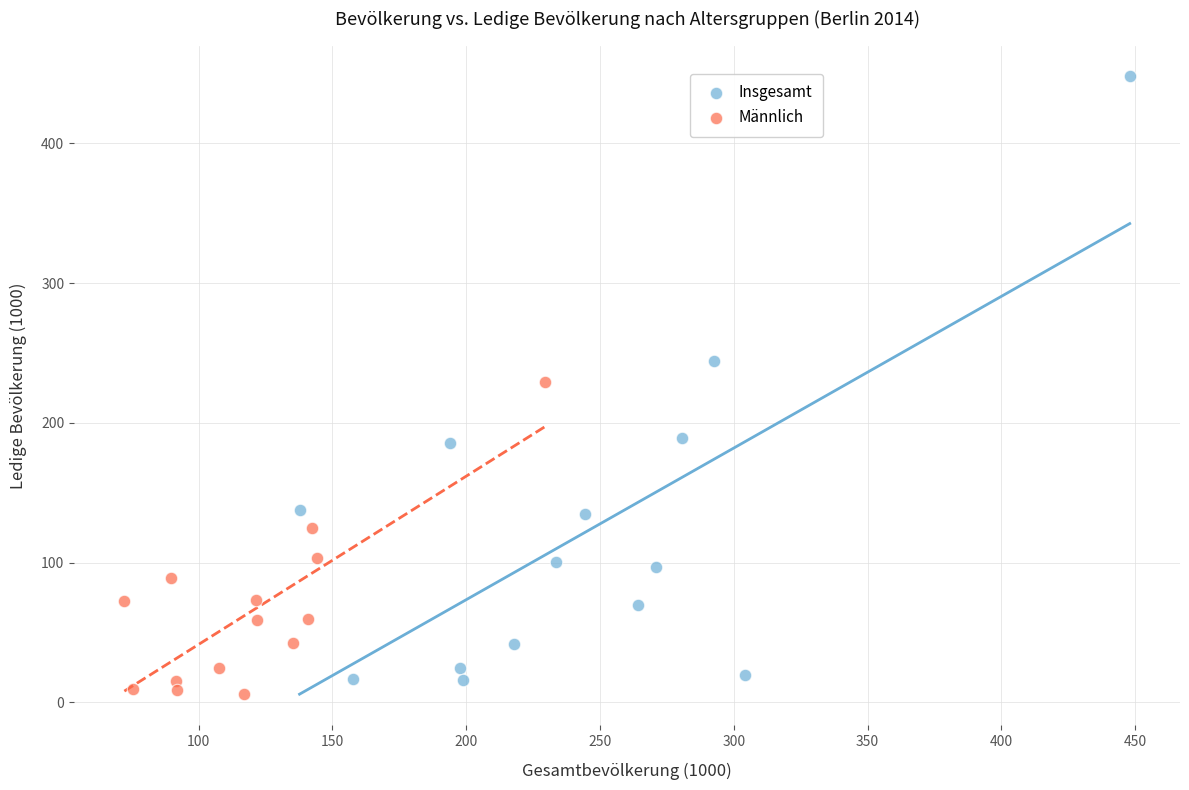

Which series has the largest Y range (max minus min)?

Insgesamt